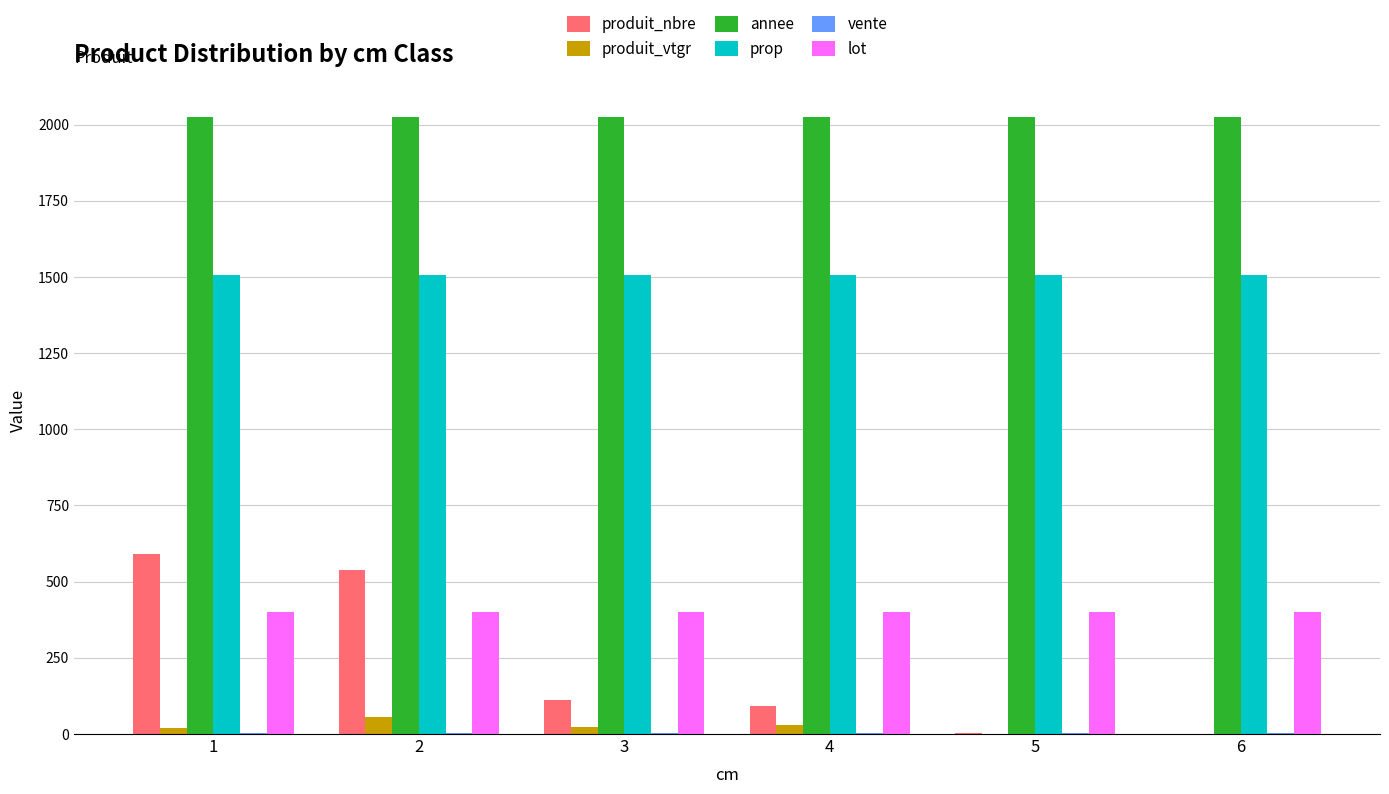

What is the total value across all series at 5?

3936.7